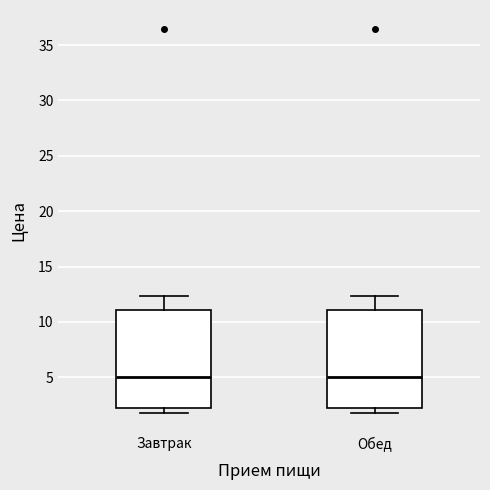

Reading left to right, read every box against the y-axis: the position of its median line, the range the box covers, and the ends of its whiskers. The values are not printed on the chart, so give them approximately, as read against the axis.

Завтрак: median 5.0, box 2.0 to 11.0, whiskers 2.0 (just below the box's lower edge) to 12.5
Обед: median 5.0, box 2.0 to 11.0, whiskers 2.0 (just below the box's lower edge) to 12.5